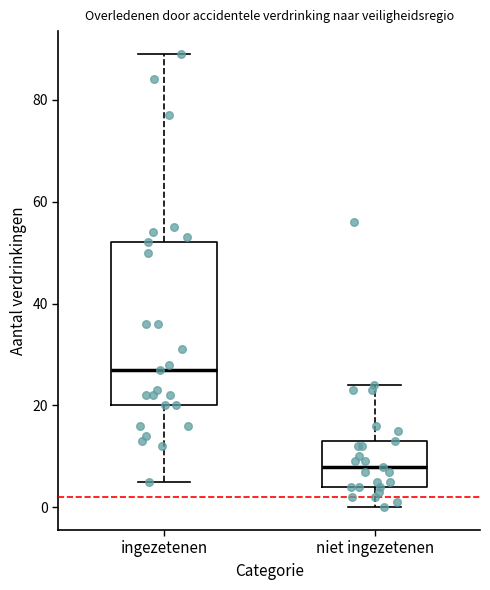

Which box is the tallest, from its lower edge to its upper edge?

ingezetenen